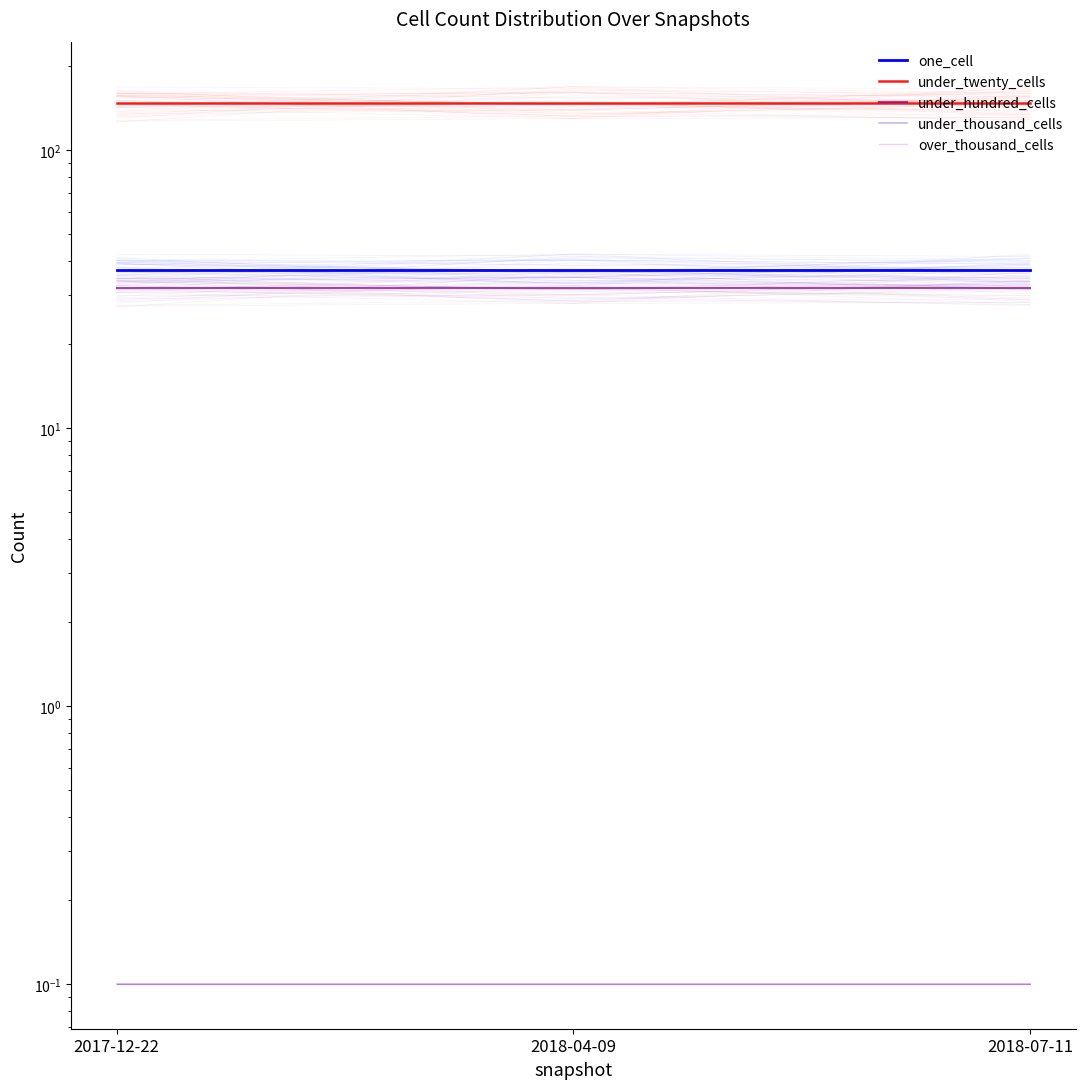

What is the sum of all under_thousand_cells values?

0.3